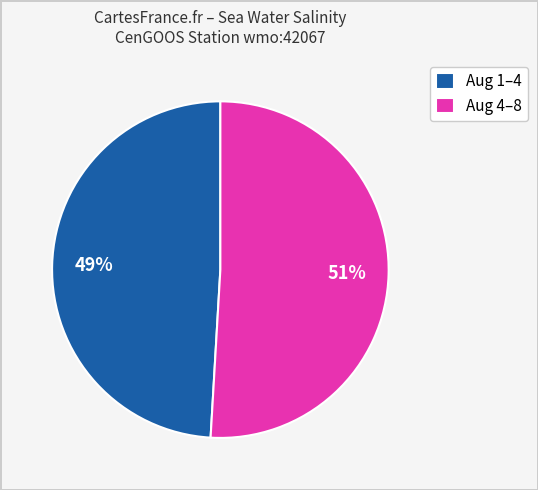

Rank the categories by value from highest to lowest.

Aug 4–8, Aug 1–4